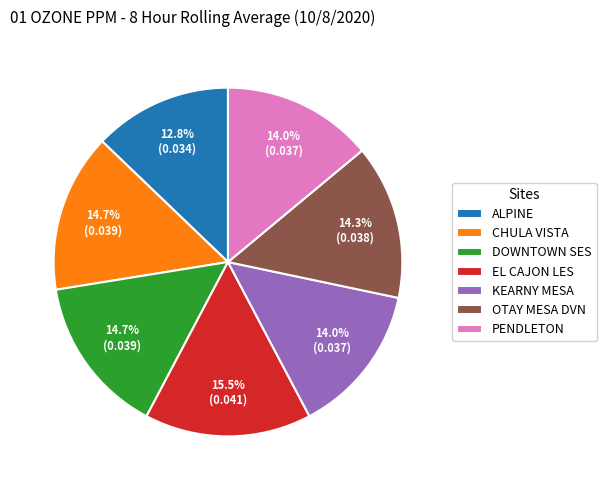

To the nearest percent, what percentage of the pie is KEARNY MESA?

14%